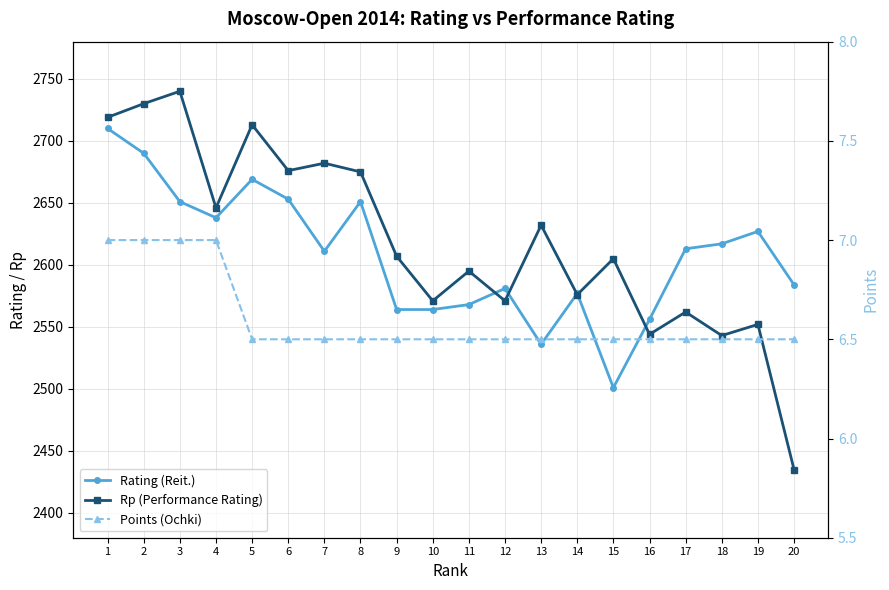

Read the Rp (Performance Rating) value at 6.

2676.0